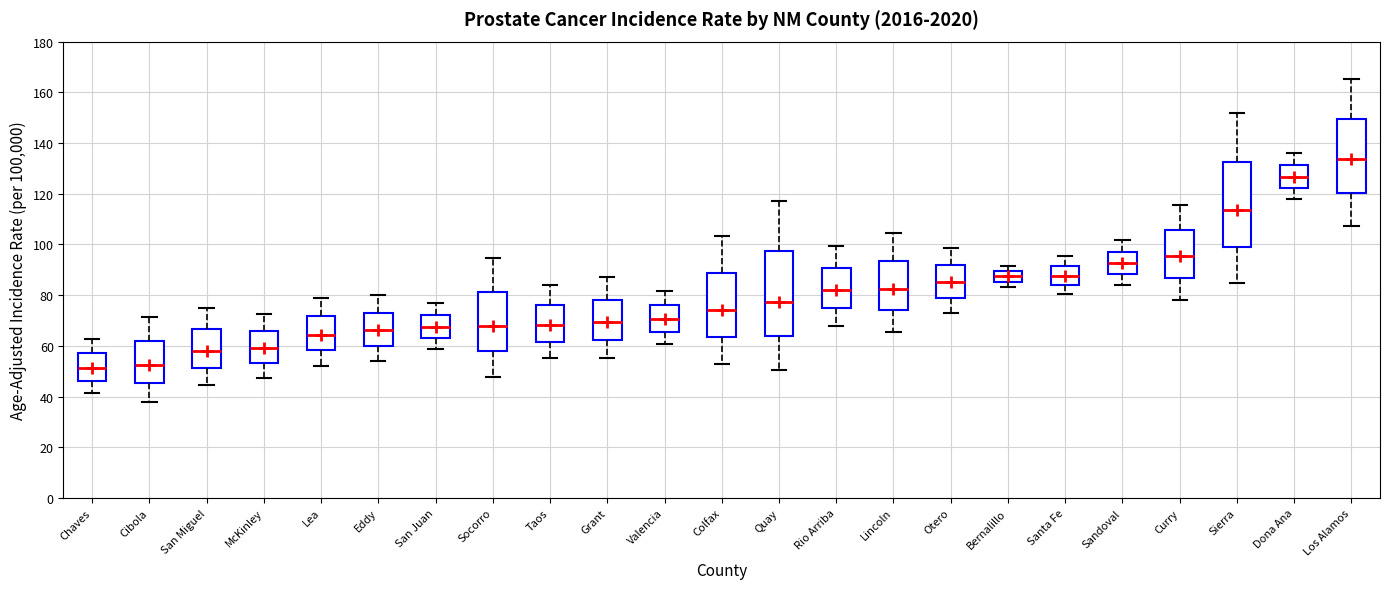

Where does the lower whisker of the box for McKinley end on the y-axis? The values are not printed on the chart, so give them approximately, as read against the axis.

48